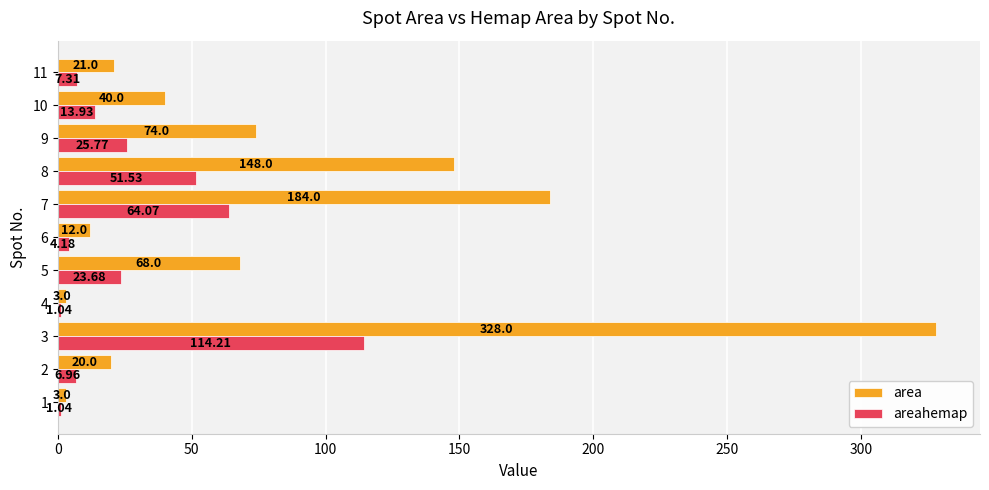

What is the greatest value displayed?

328.0